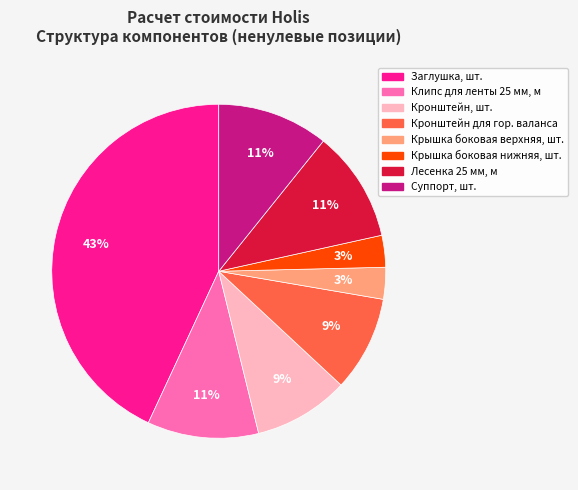

Is there any slice that represents more than half of the pie?

No